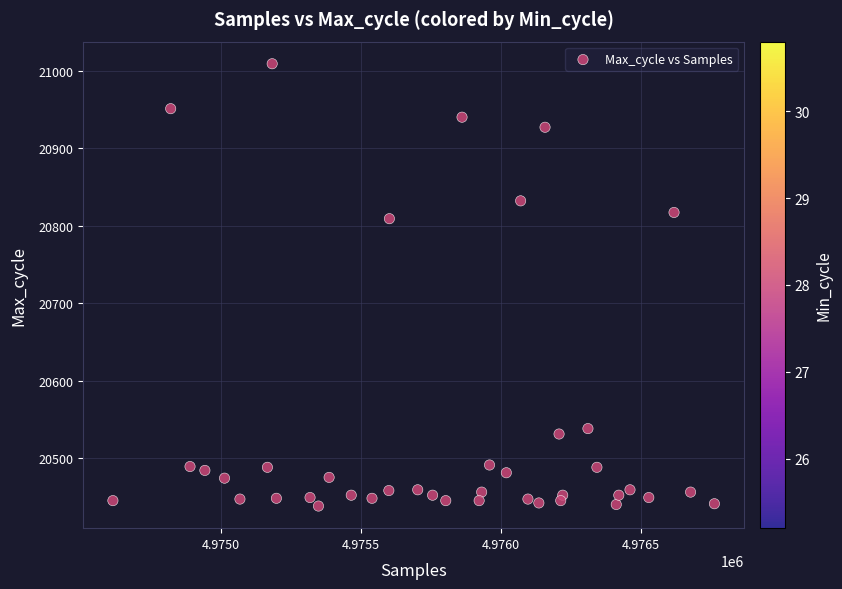

What Y value in the scatter plot is closest to 20723?

20809